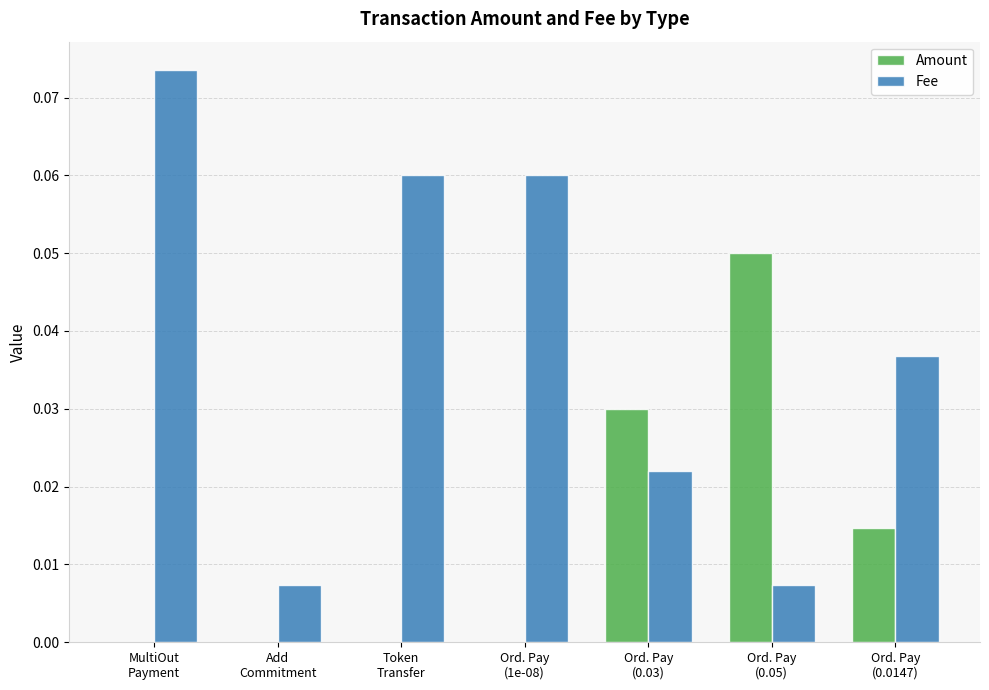

What is the sum of all Fee values?

0.3